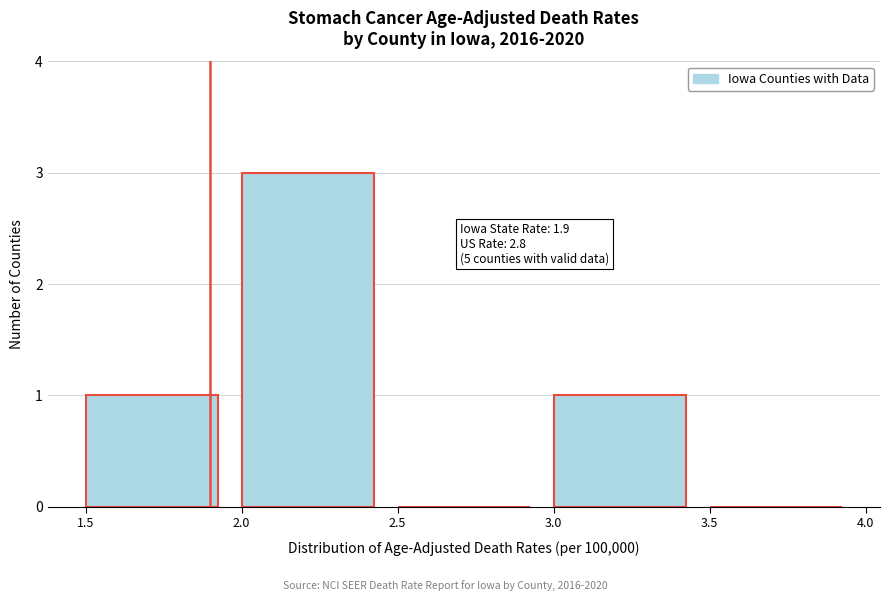

Over which range of the x-axis is the bar tallest?

2.0 to 2.5